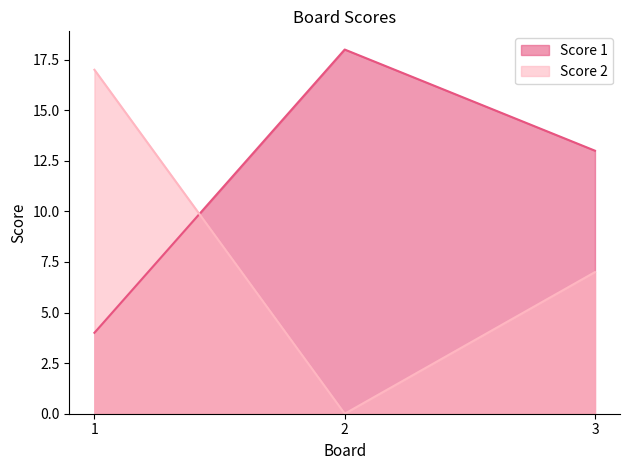

Which series has the widest spread of values?

Score 2